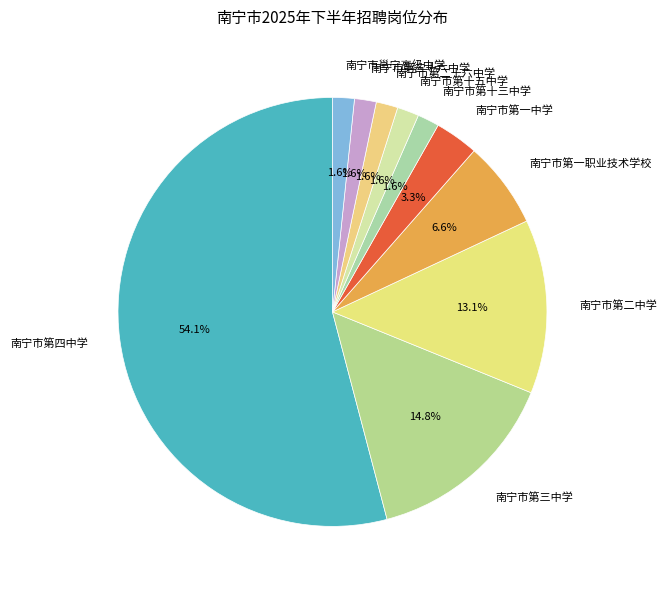

What is the largest slice in the pie chart?

南宁市第四中学